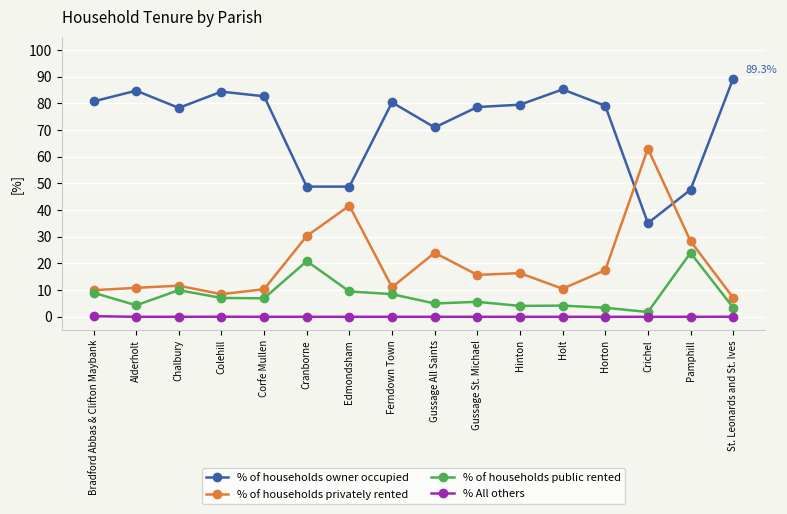

What is the total value across all series at Holt?

100.0